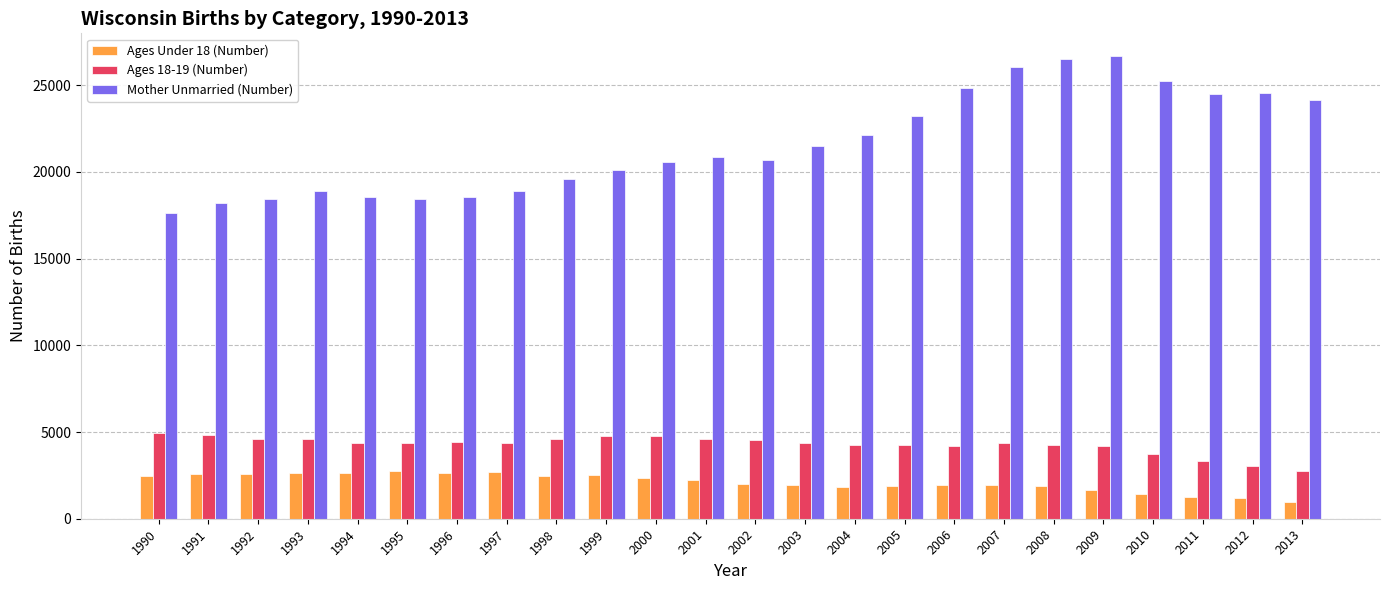

What is the difference between the Mother Unmarried (Number) values at 1993 and 2004?

3273